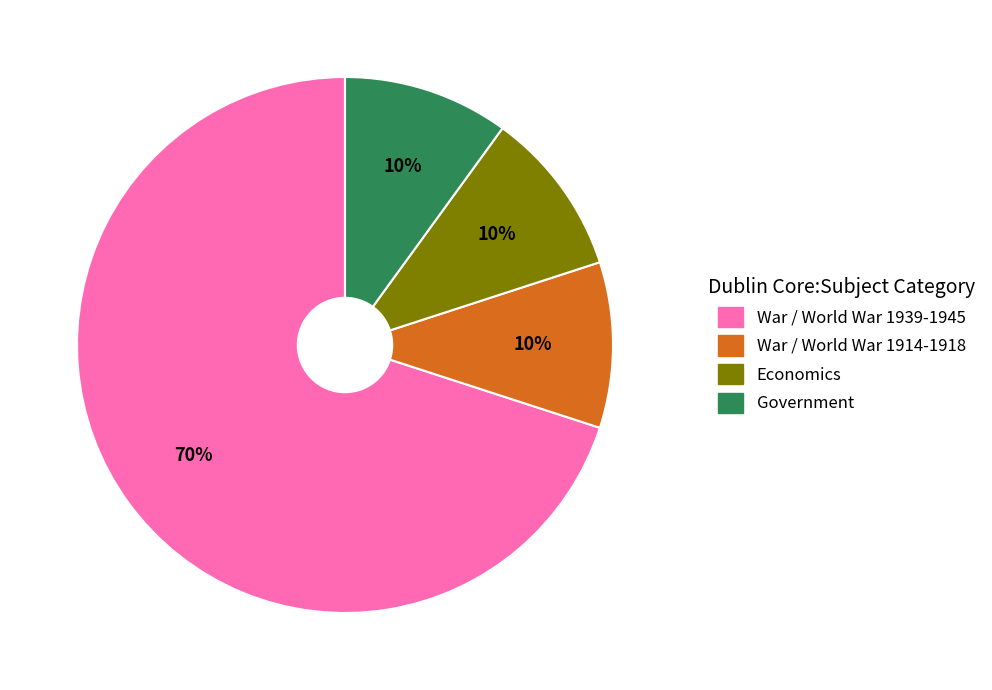

Is there any slice that represents more than half of the pie?

Yes